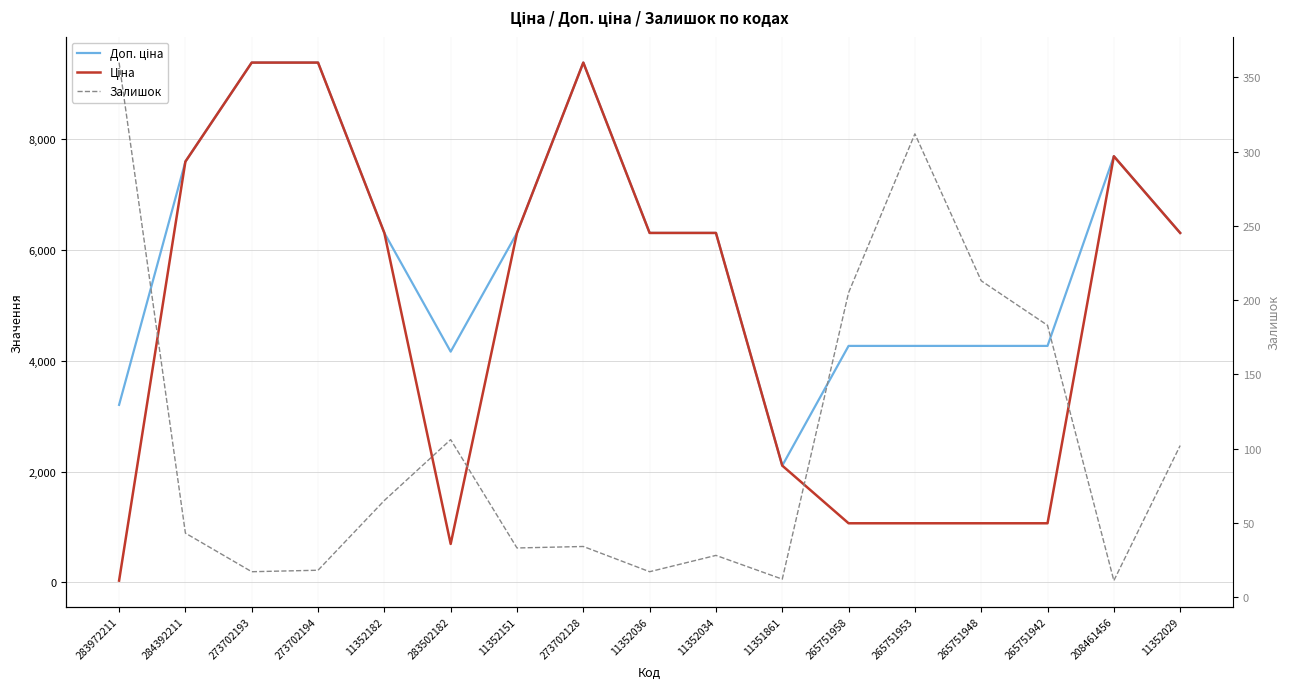

Rank the series by their maximum value, from lowest to highest.

Залишок, Доп. ціна, Ціна